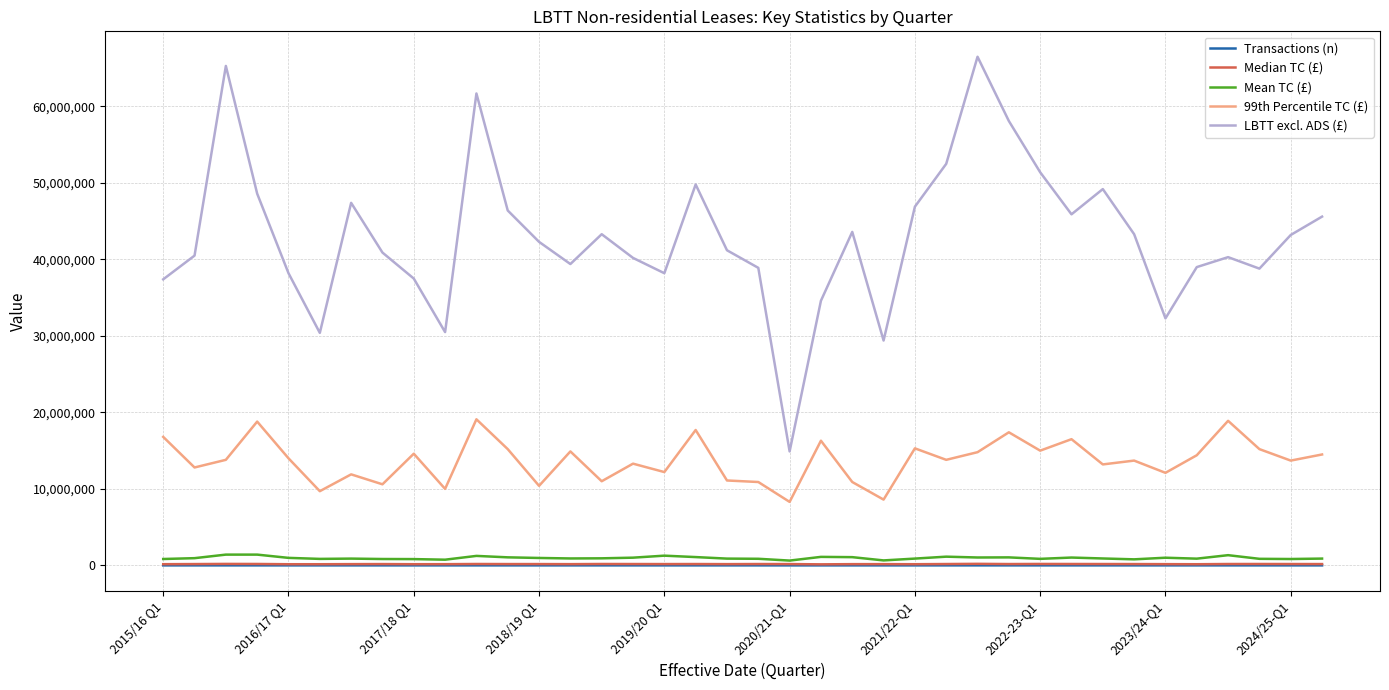

Which series has the largest total across all categories?

LBTT excl. ADS (£)